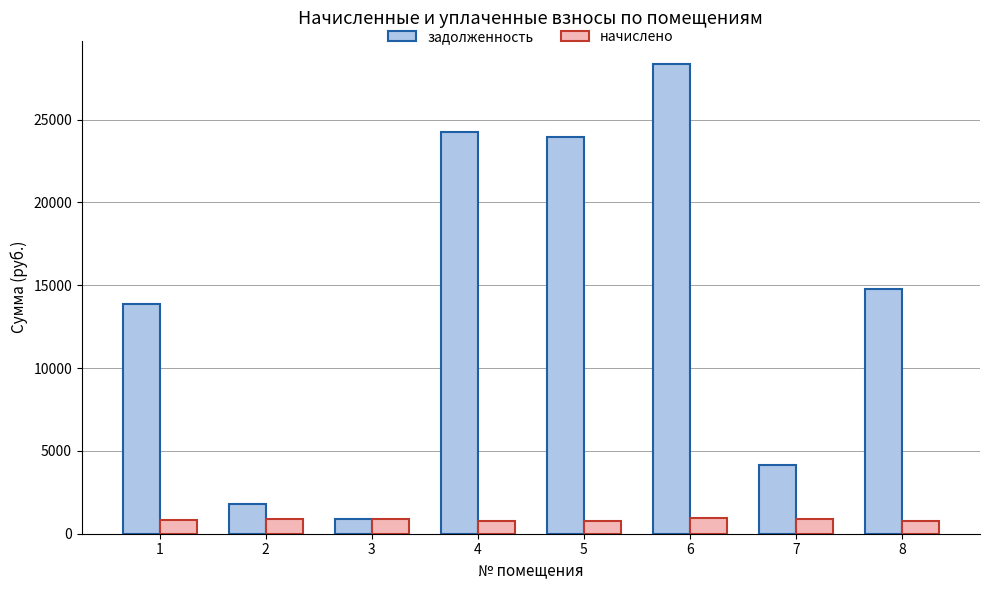

Is the value of задолженность at 1 greater than the value of начислено at 5?

Yes